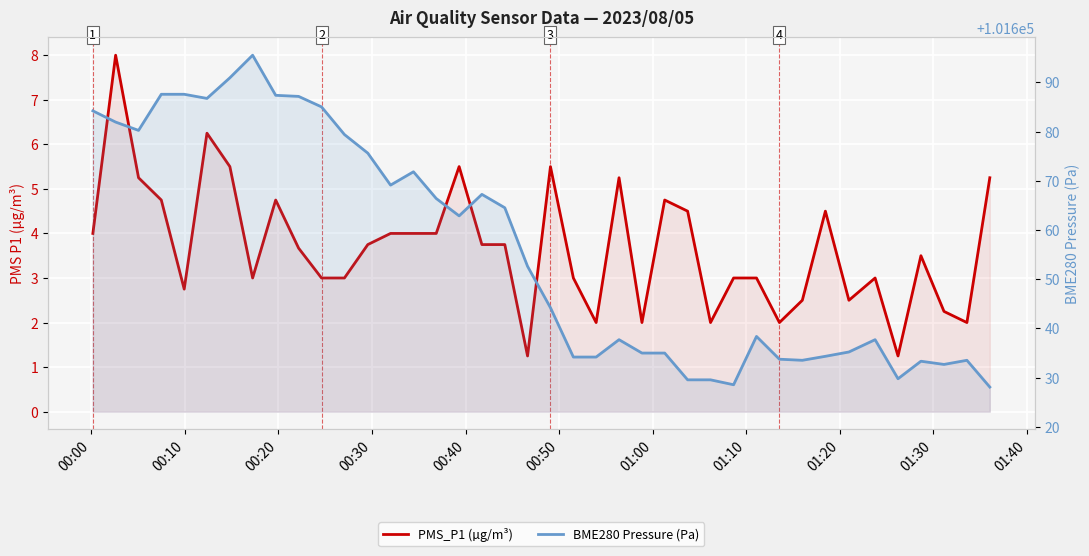

How many lines are shown in the chart?

2